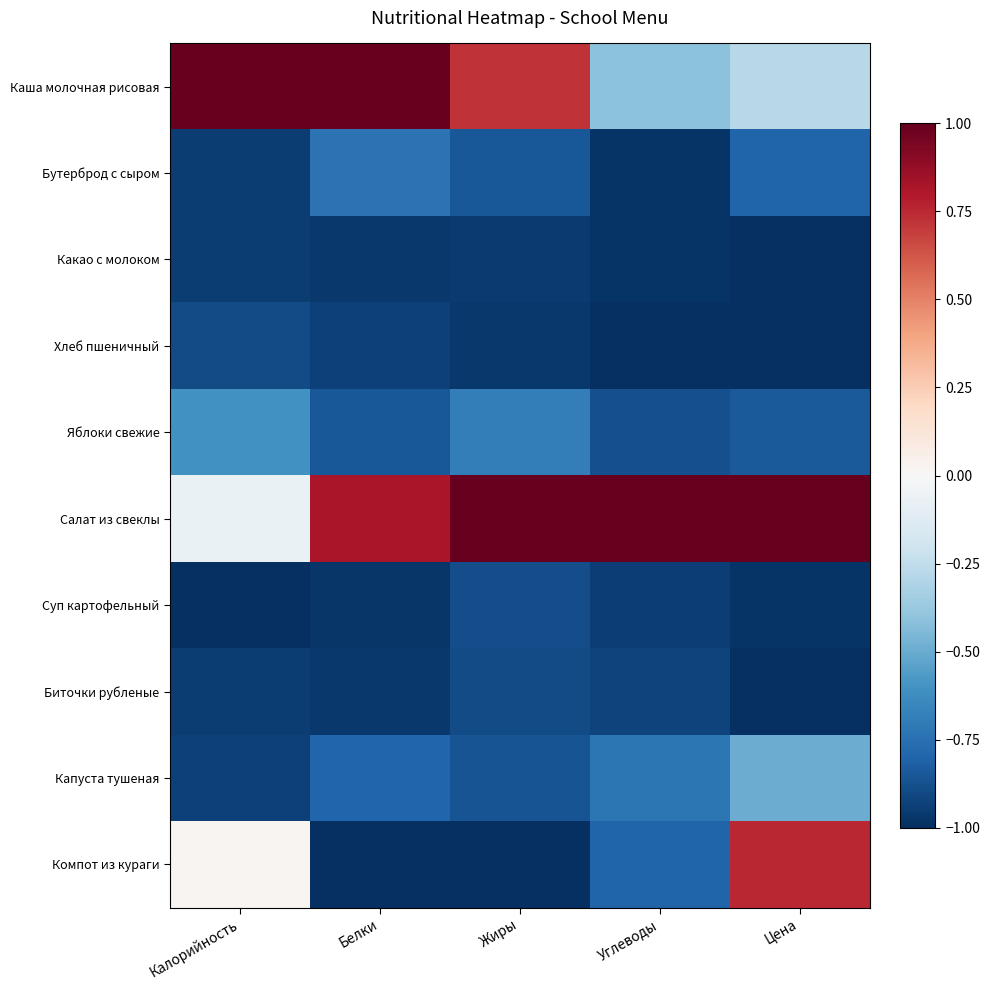

Reading left to right, list all the values displayed in this chart.

Каша молочная рисовая: Калорийность=1.0	Белки=1.0	Жиры=0.7	Углеводы=-0.4	Цена=-0.3
Бутерброд с сыром: Калорийность=-0.9	Белки=-0.7	Жиры=-0.8	Углеводы=-1.0	Цена=-0.8
Какао с молоком: Калорийность=-0.9	Белки=-1.0	Жиры=-1.0	Углеводы=-1.0	Цена=-1.0
Хлеб пшеничный: Калорийность=-0.9	Белки=-0.9	Жиры=-1.0	Углеводы=-1.0	Цена=-1.0
Яблоки свежие: Калорийность=-0.6	Белки=-0.9	Жиры=-0.7	Углеводы=-0.9	Цена=-0.8
Салат из свеклы: Калорийность=-0.1	Белки=0.8	Жиры=1.0	Углеводы=1.0	Цена=1.0
Суп картофельный: Калорийность=-1.0	Белки=-1.0	Жиры=-0.9	Углеводы=-0.9	Цена=-1.0
Биточки рубленые: Калорийность=-1.0	Белки=-1.0	Жиры=-0.9	Углеводы=-0.9	Цена=-1.0
Капуста тушеная: Калорийность=-0.9	Белки=-0.8	Жиры=-0.9	Углеводы=-0.7	Цена=-0.5
Компот из кураги: Калорийность=0.0	Белки=-1.0	Жиры=-1.0	Углеводы=-0.8	Цена=0.8